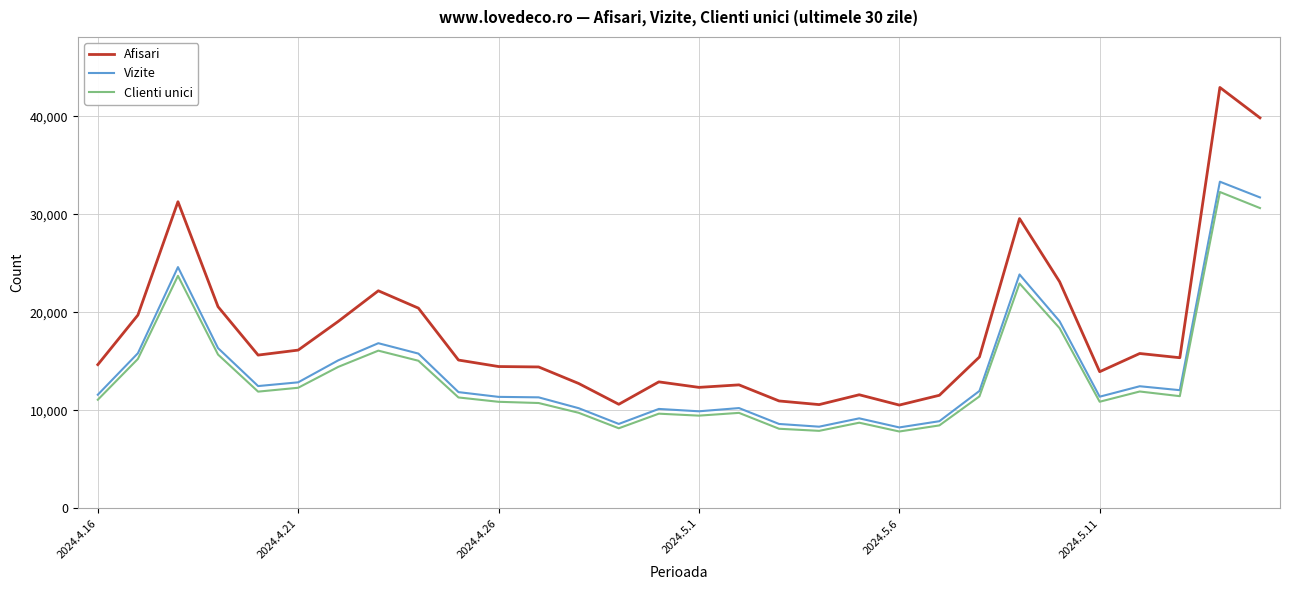

What is the minimum value for Afisari?

10543